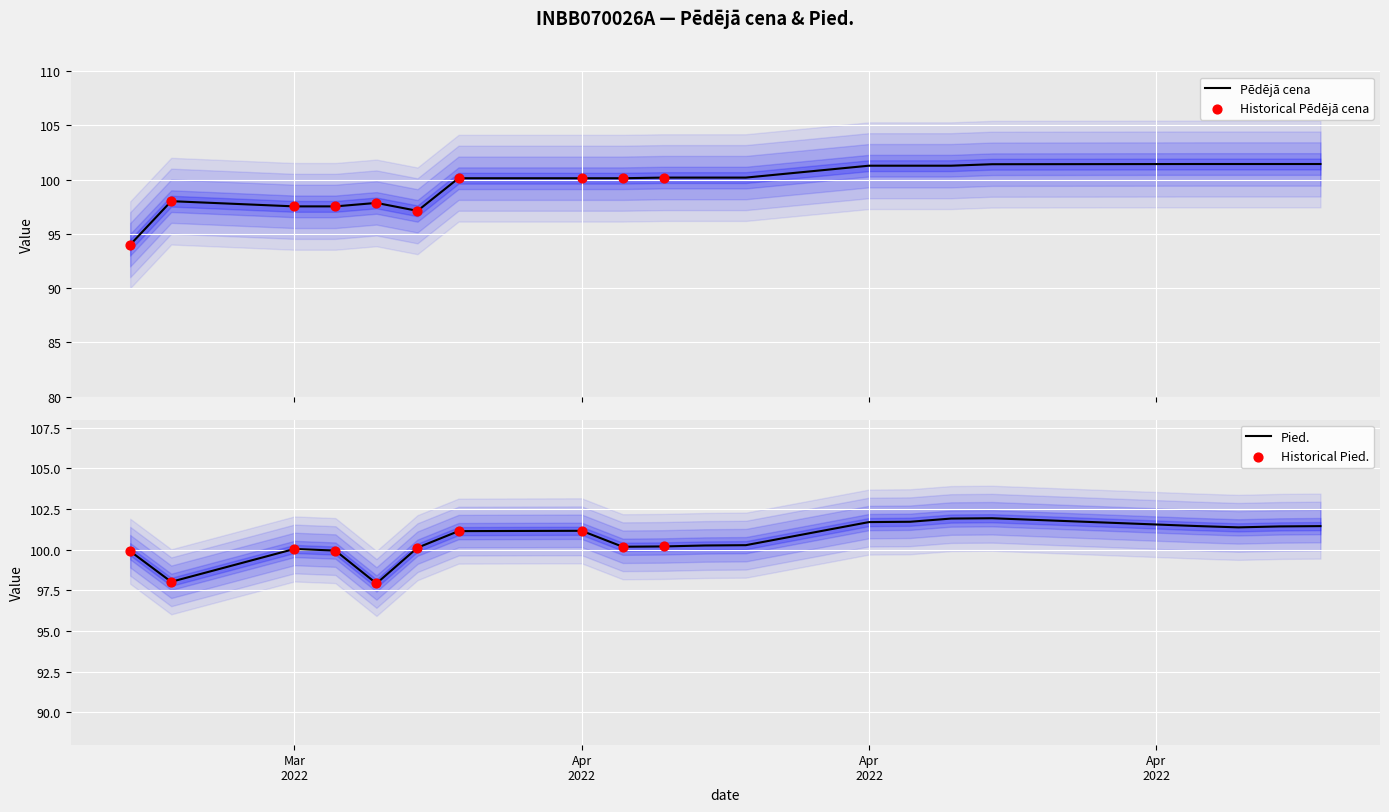

Which series contains the highest Y value?

Pied.